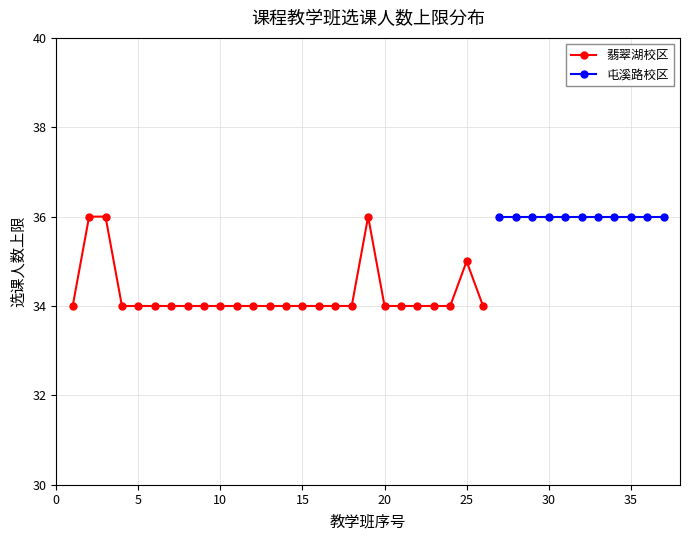

True or false: 翡翠湖校区 has more than 1 interior local peaks.

True